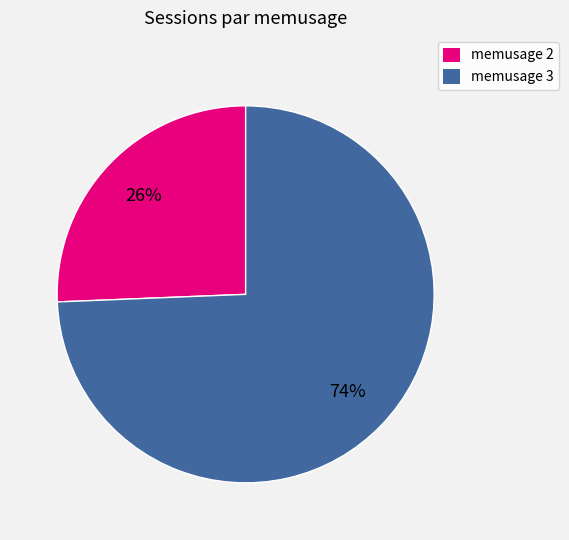

How many segments does this pie chart have?

2